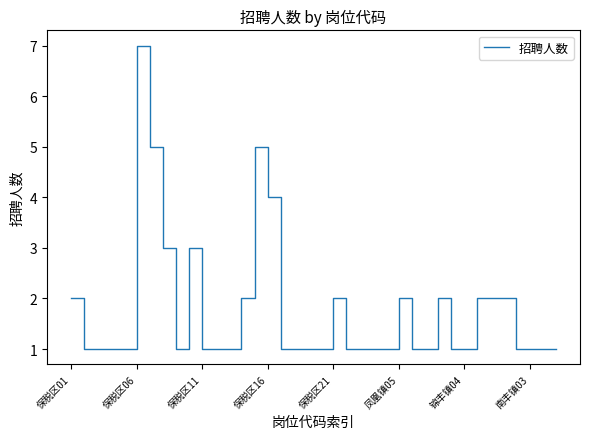

What is the greatest value displayed?

7